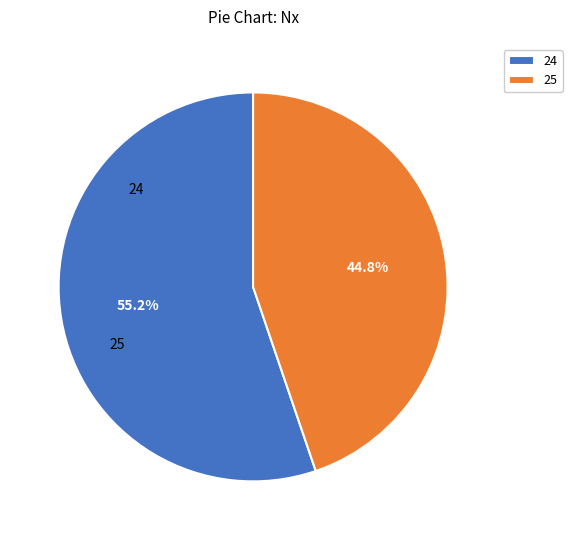

Do 25 and 24 together represent more than half of the pie?

Yes